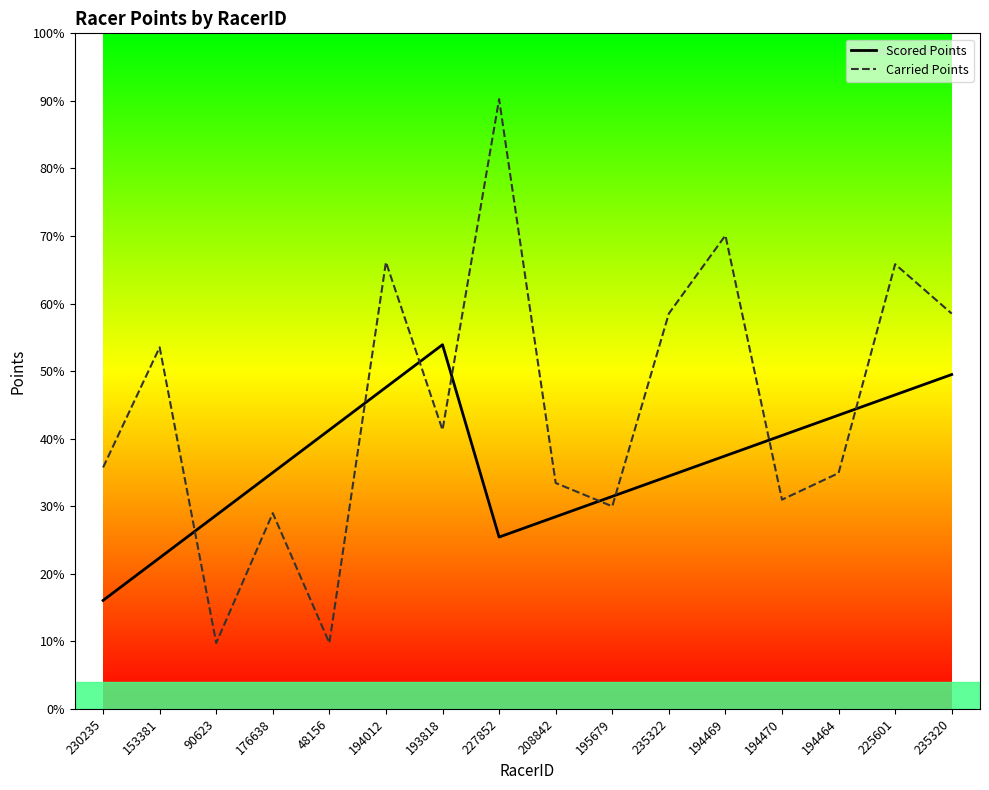

Where is the first local maximum for Scored Points?

193818